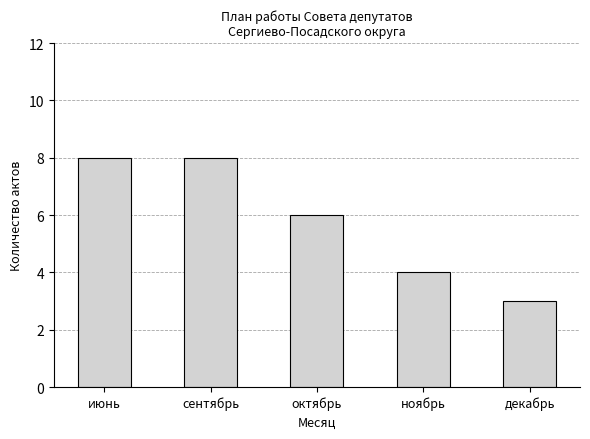

What is the sum of the values at октябрь and декабрь?

9